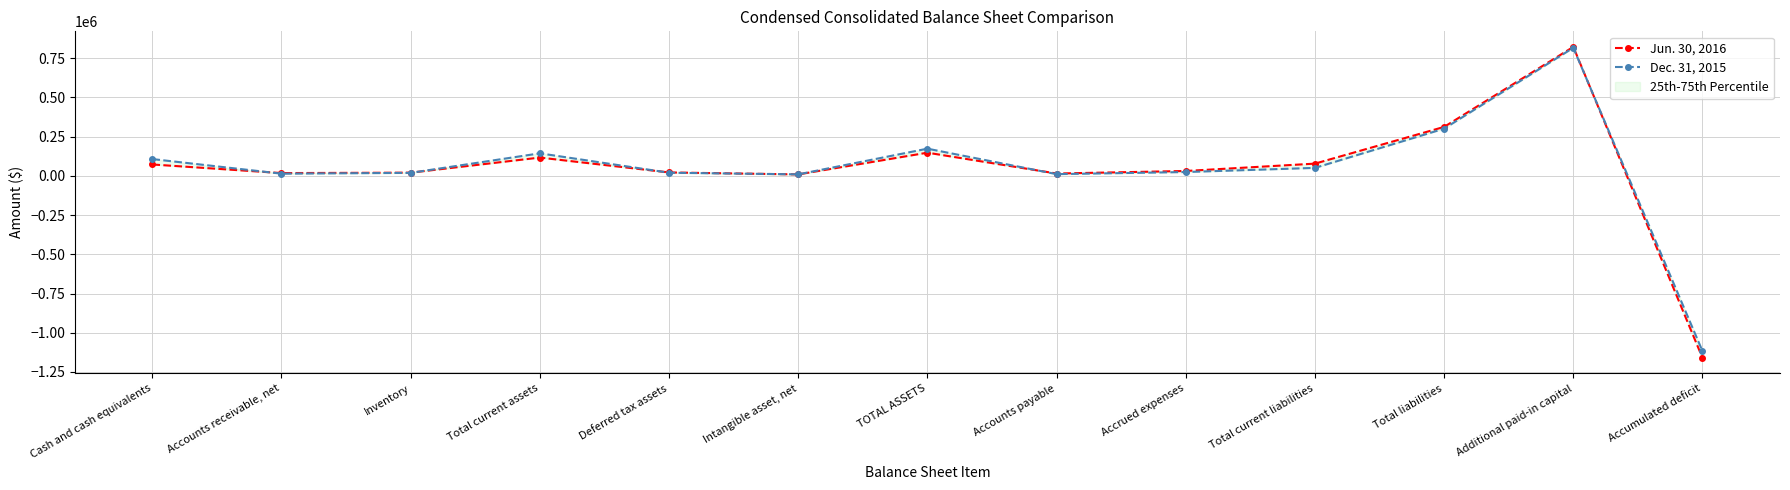

Between Deferred tax assets and Accounts receivable, net, which is larger?

Deferred tax assets